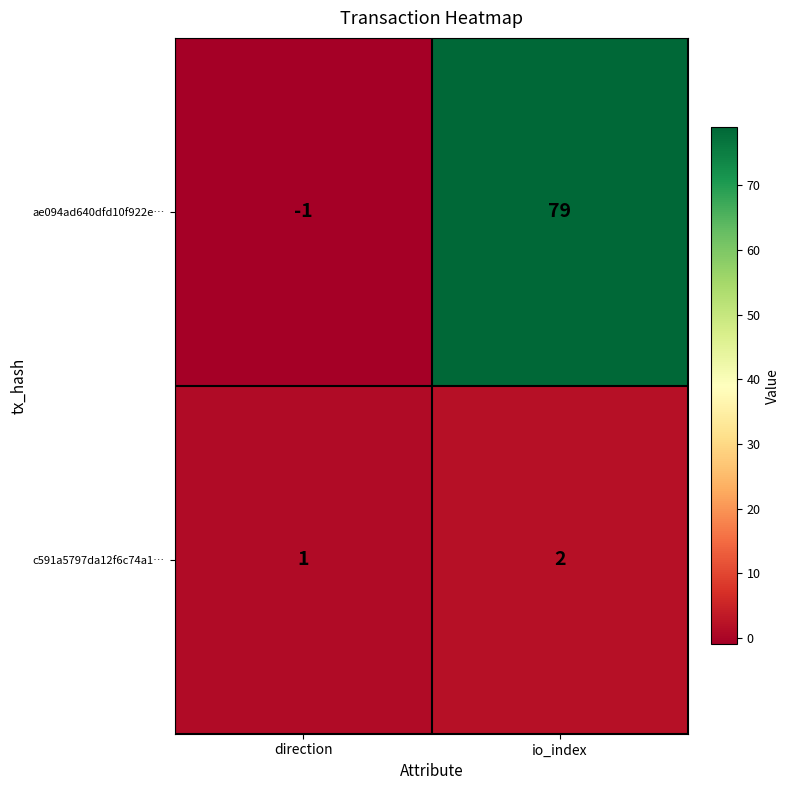

What is the sum of the c591a5797da12f6c74a1… values at direction and io_index?

3